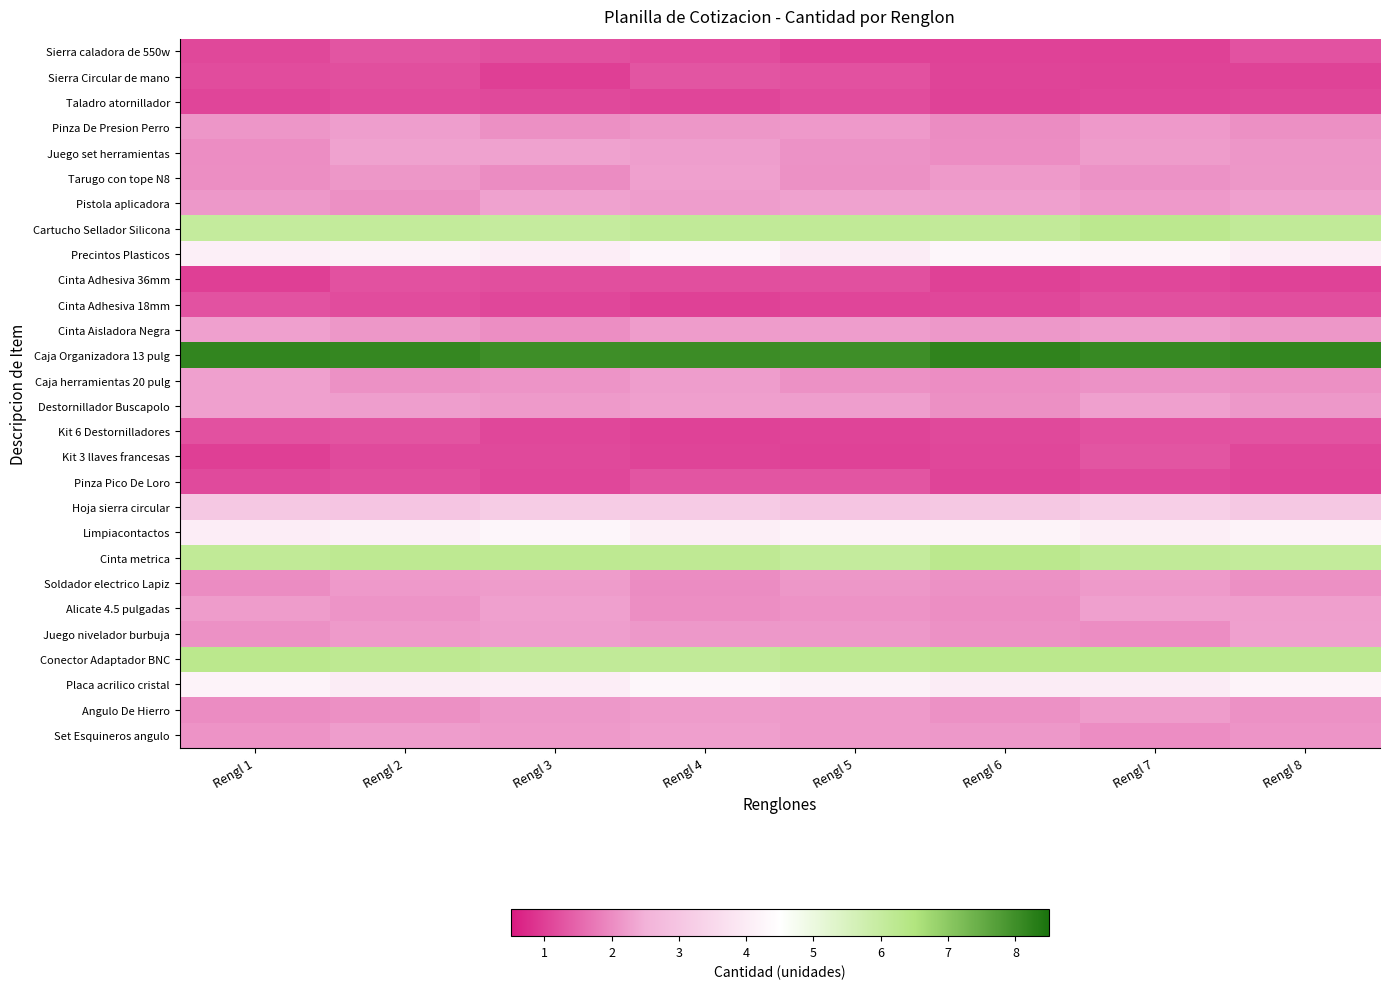

Reading left to right, list all the values displayed in this chart.

Sierra caladora de 550w: Rengl 1=1.1	Rengl 2=1.3	Rengl 3=1.2	Rengl 4=1.2	Rengl 5=1.0	Rengl 6=1.0	Rengl 7=1.0	Rengl 8=1.3
Sierra Circular de mano: Rengl 1=1.2	Rengl 2=1.2	Rengl 3=1.0	Rengl 4=1.3	Rengl 5=1.2	Rengl 6=1.1	Rengl 7=1.1	Rengl 8=1.1
Taladro atornillador: Rengl 1=1.1	Rengl 2=1.2	Rengl 3=1.1	Rengl 4=1.1	Rengl 5=1.2	Rengl 6=1.0	Rengl 7=1.1	Rengl 8=1.1
Pinza De Presion Perro: Rengl 1=2.1	Rengl 2=2.2	Rengl 3=2.1	Rengl 4=2.2	Rengl 5=2.2	Rengl 6=2.0	Rengl 7=2.2	Rengl 8=2.1
Juego set herramientas: Rengl 1=2.0	Rengl 2=2.3	Rengl 3=2.3	Rengl 4=2.2	Rengl 5=2.1	Rengl 6=2.0	Rengl 7=2.2	Rengl 8=2.1
Tarugo con tope N8: Rengl 1=2.0	Rengl 2=2.1	Rengl 3=2.0	Rengl 4=2.3	Rengl 5=2.1	Rengl 6=2.2	Rengl 7=2.1	Rengl 8=2.2
Pistola aplicadora: Rengl 1=2.2	Rengl 2=2.1	Rengl 3=2.3	Rengl 4=2.2	Rengl 5=2.3	Rengl 6=2.3	Rengl 7=2.2	Rengl 8=2.3
Cartucho Sellador Silicona: Rengl 1=6.0	Rengl 2=6.1	Rengl 3=6.0	Rengl 4=6.1	Rengl 5=6.1	Rengl 6=6.1	Rengl 7=6.2	Rengl 8=6.1
Precintos Plasticos: Rengl 1=4.1	Rengl 2=4.2	Rengl 3=4.0	Rengl 4=4.2	Rengl 5=4.0	Rengl 6=4.3	Rengl 7=4.2	Rengl 8=4.1
Cinta Adhesiva 36mm: Rengl 1=1.0	Rengl 2=1.2	Rengl 3=1.2	Rengl 4=1.2	Rengl 5=1.2	Rengl 6=1.0	Rengl 7=1.1	Rengl 8=1.0
Cinta Adhesiva 18mm: Rengl 1=1.3	Rengl 2=1.2	Rengl 3=1.1	Rengl 4=1.0	Rengl 5=1.1	Rengl 6=1.1	Rengl 7=1.2	Rengl 8=1.2
Cinta Aisladora Negra: Rengl 1=2.3	Rengl 2=2.1	Rengl 3=2.0	Rengl 4=2.2	Rengl 5=2.2	Rengl 6=2.2	Rengl 7=2.2	Rengl 8=2.1
Caja Organizadora 13 pulg: Rengl 1=8.2	Rengl 2=8.1	Rengl 3=8.0	Rengl 4=8.0	Rengl 5=8.0	Rengl 6=8.2	Rengl 7=8.1	Rengl 8=8.2
Caja herramientas 20 pulg: Rengl 1=2.3	Rengl 2=2.1	Rengl 3=2.1	Rengl 4=2.2	Rengl 5=2.1	Rengl 6=2.0	Rengl 7=2.1	Rengl 8=2.0
Destornillador Buscapolo: Rengl 1=2.3	Rengl 2=2.2	Rengl 3=2.2	Rengl 4=2.3	Rengl 5=2.2	Rengl 6=2.1	Rengl 7=2.3	Rengl 8=2.2
Kit 6 Destornilladores: Rengl 1=1.2	Rengl 2=1.3	Rengl 3=1.1	Rengl 4=1.0	Rengl 5=1.1	Rengl 6=1.1	Rengl 7=1.2	Rengl 8=1.3
Kit 3 llaves francesas: Rengl 1=1.0	Rengl 2=1.2	Rengl 3=1.1	Rengl 4=1.1	Rengl 5=1.0	Rengl 6=1.1	Rengl 7=1.3	Rengl 8=1.1
Pinza Pico De Loro: Rengl 1=1.2	Rengl 2=1.2	Rengl 3=1.1	Rengl 4=1.3	Rengl 5=1.3	Rengl 6=1.1	Rengl 7=1.1	Rengl 8=1.1
Hoja sierra circular: Rengl 1=3.1	Rengl 2=3.0	Rengl 3=3.2	Rengl 4=3.2	Rengl 5=3.0	Rengl 6=3.1	Rengl 7=3.3	Rengl 8=3.1
Limpiacontactos: Rengl 1=4.0	Rengl 2=4.1	Rengl 3=4.3	Rengl 4=4.1	Rengl 5=4.2	Rengl 6=4.2	Rengl 7=4.1	Rengl 8=4.2
Cinta metrica: Rengl 1=6.1	Rengl 2=6.2	Rengl 3=6.2	Rengl 4=6.2	Rengl 5=6.0	Rengl 6=6.3	Rengl 7=6.1	Rengl 8=6.1
Soldador electrico Lapiz: Rengl 1=2.0	Rengl 2=2.2	Rengl 3=2.2	Rengl 4=2.0	Rengl 5=2.2	Rengl 6=2.1	Rengl 7=2.2	Rengl 8=2.1
Alicate 4.5 pulgadas: Rengl 1=2.2	Rengl 2=2.1	Rengl 3=2.3	Rengl 4=2.0	Rengl 5=2.1	Rengl 6=2.0	Rengl 7=2.3	Rengl 8=2.3
Juego nivelador burbuja: Rengl 1=2.1	Rengl 2=2.2	Rengl 3=2.2	Rengl 4=2.2	Rengl 5=2.2	Rengl 6=2.1	Rengl 7=2.0	Rengl 8=2.3
Conector Adaptador BNC: Rengl 1=6.3	Rengl 2=6.2	Rengl 3=6.1	Rengl 4=6.1	Rengl 5=6.2	Rengl 6=6.3	Rengl 7=6.3	Rengl 8=6.2
Placa acrilico cristal: Rengl 1=4.2	Rengl 2=4.0	Rengl 3=4.0	Rengl 4=4.3	Rengl 5=4.2	Rengl 6=4.0	Rengl 7=4.0	Rengl 8=4.2
Angulo De Hierro: Rengl 1=2.0	Rengl 2=2.0	Rengl 3=2.2	Rengl 4=2.2	Rengl 5=2.2	Rengl 6=2.1	Rengl 7=2.2	Rengl 8=2.1
Set Esquineros angulo: Rengl 1=2.1	Rengl 2=2.2	Rengl 3=2.2	Rengl 4=2.3	Rengl 5=2.2	Rengl 6=2.2	Rengl 7=2.0	Rengl 8=2.1